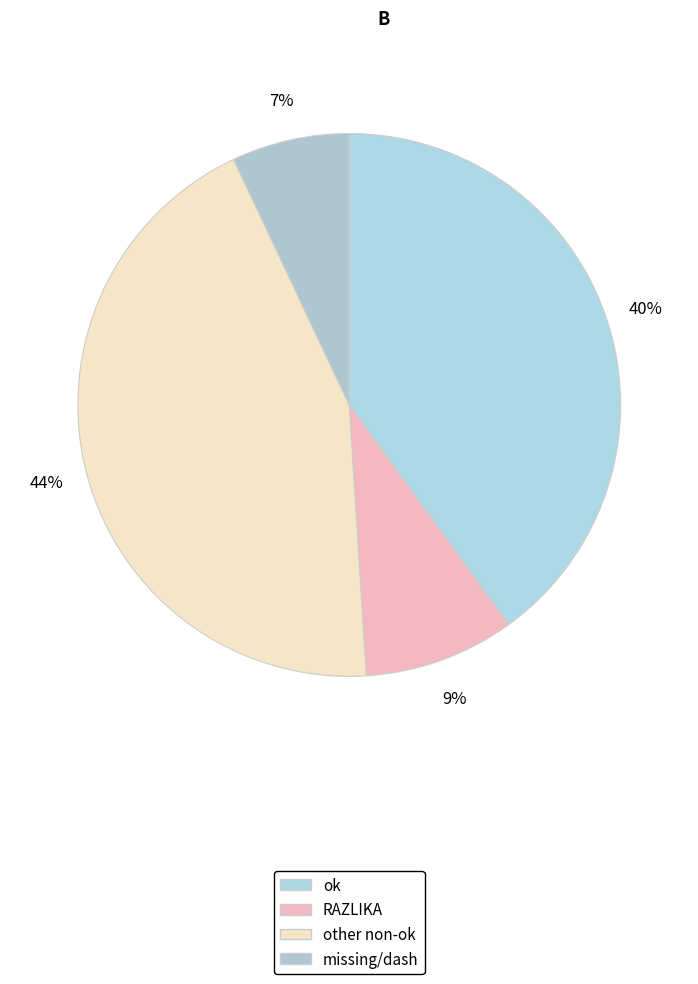

Count the number of slices in the pie.

4